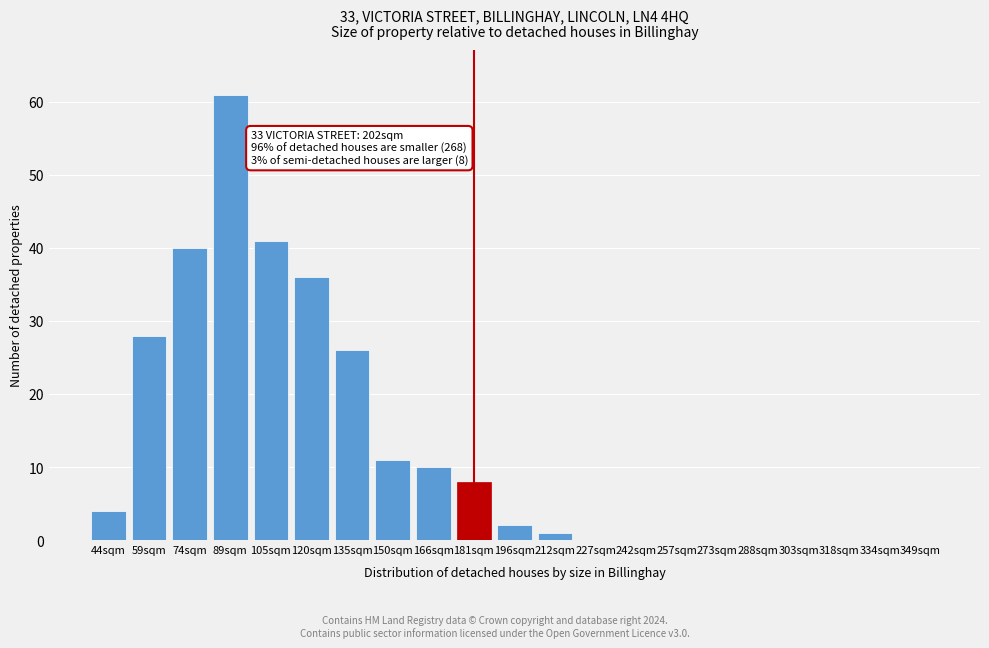

Reading left to right, extract all data points from this chart.

44sqm=4	59sqm=28	74sqm=40	89sqm=61	105sqm=41	120sqm=36	135sqm=26	150sqm=11	166sqm=10	181sqm=8	196sqm=2	212sqm=1	227sqm=0	242sqm=0	257sqm=0	273sqm=0	288sqm=0	303sqm=0	318sqm=0	334sqm=0	349sqm=0